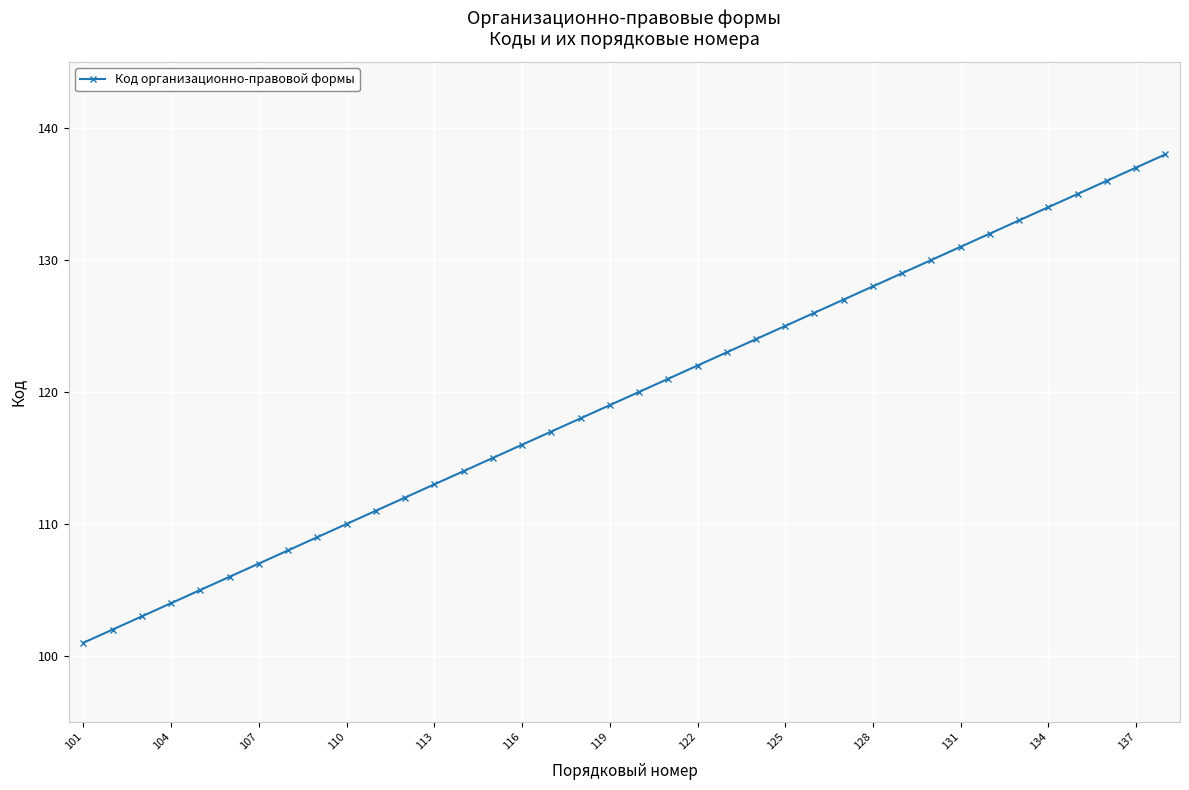

What is the greatest value displayed?

138